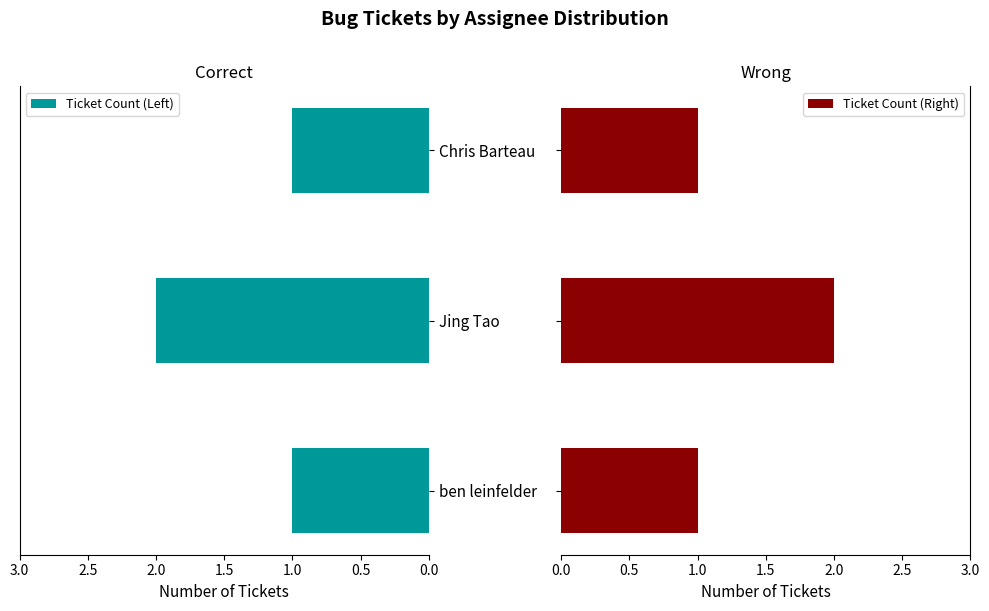

The Ticket Count (Left) series shows 1 at ben leinfelder. True or false?

True